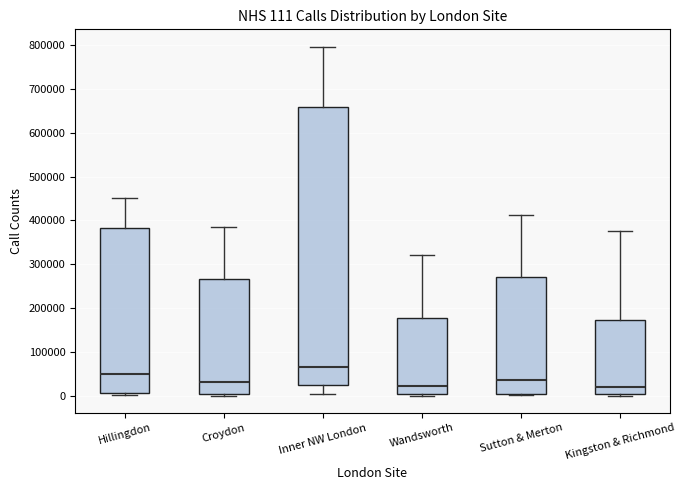

Comparing the boxes themselves (not the whiskers), which one is the tallest?

Inner NW London